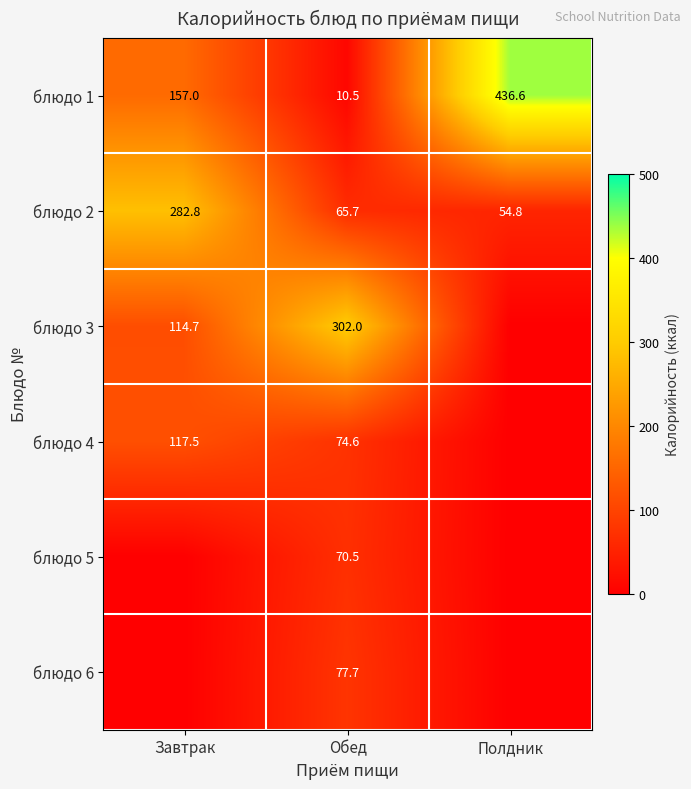

What is the greatest value displayed?

436.6